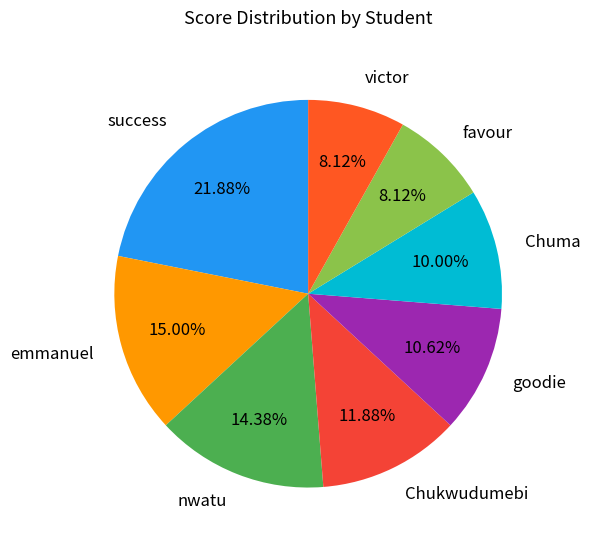

Between nwatu and Chuma, which is larger?

nwatu